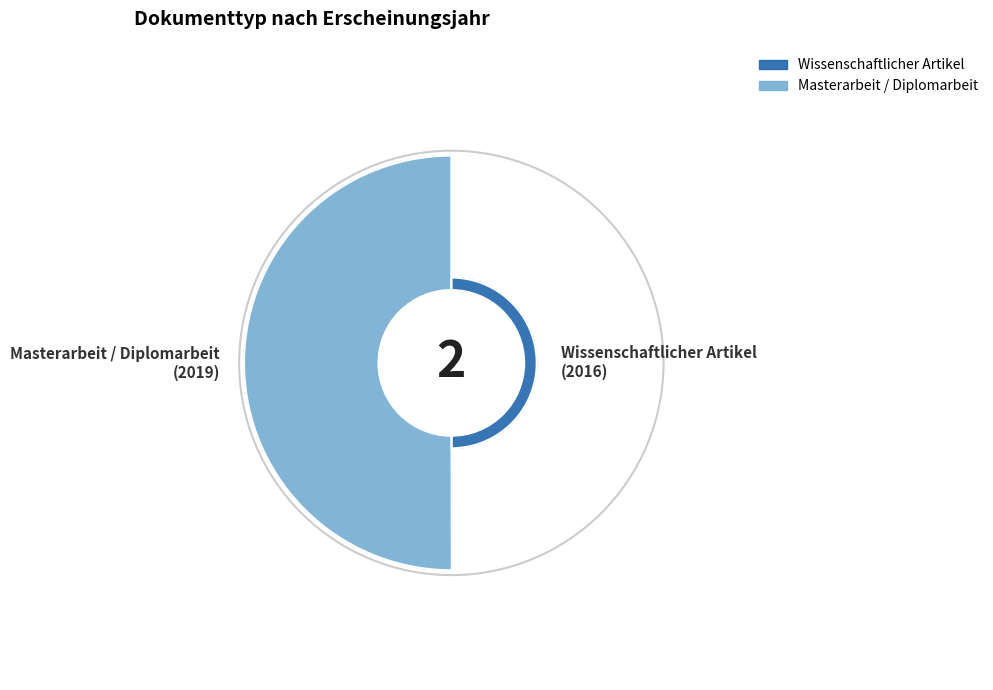

Count the number of slices in the pie.

2